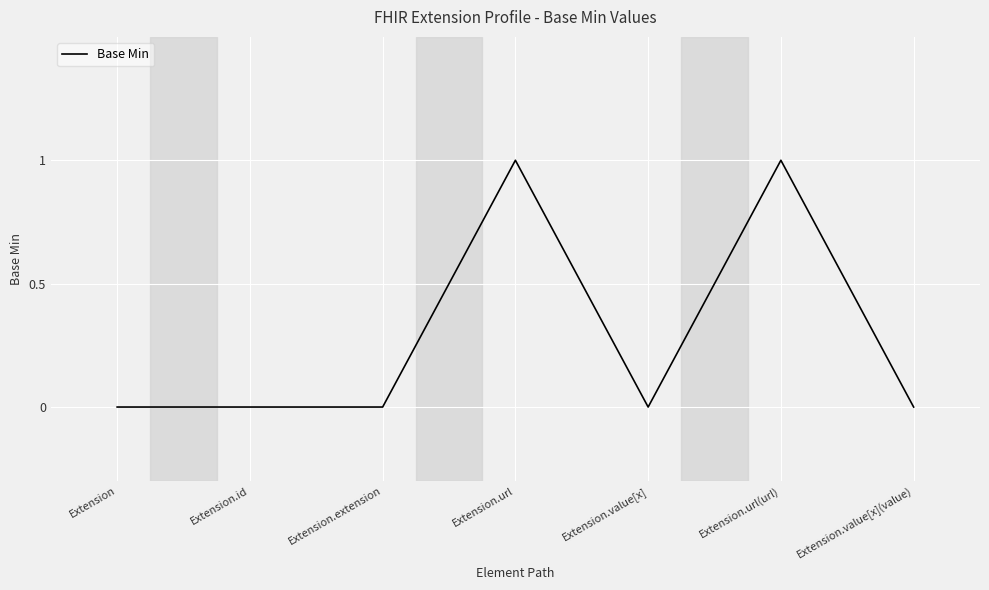

How many values are between 0 and 1?

7